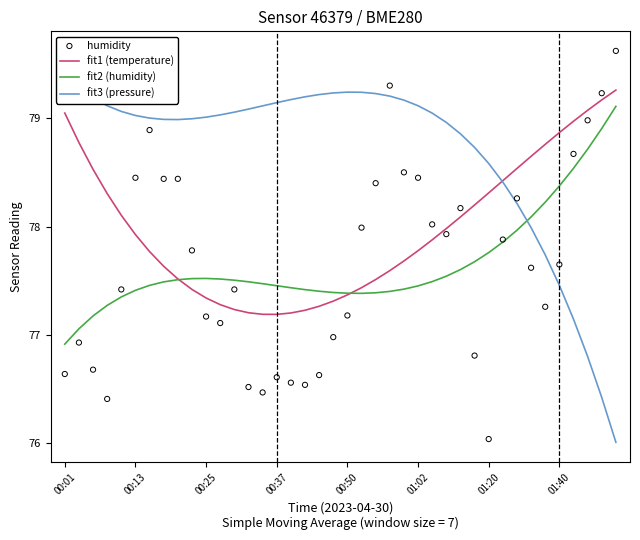

Which series has the largest total across all categories?

fit3 (pressure)